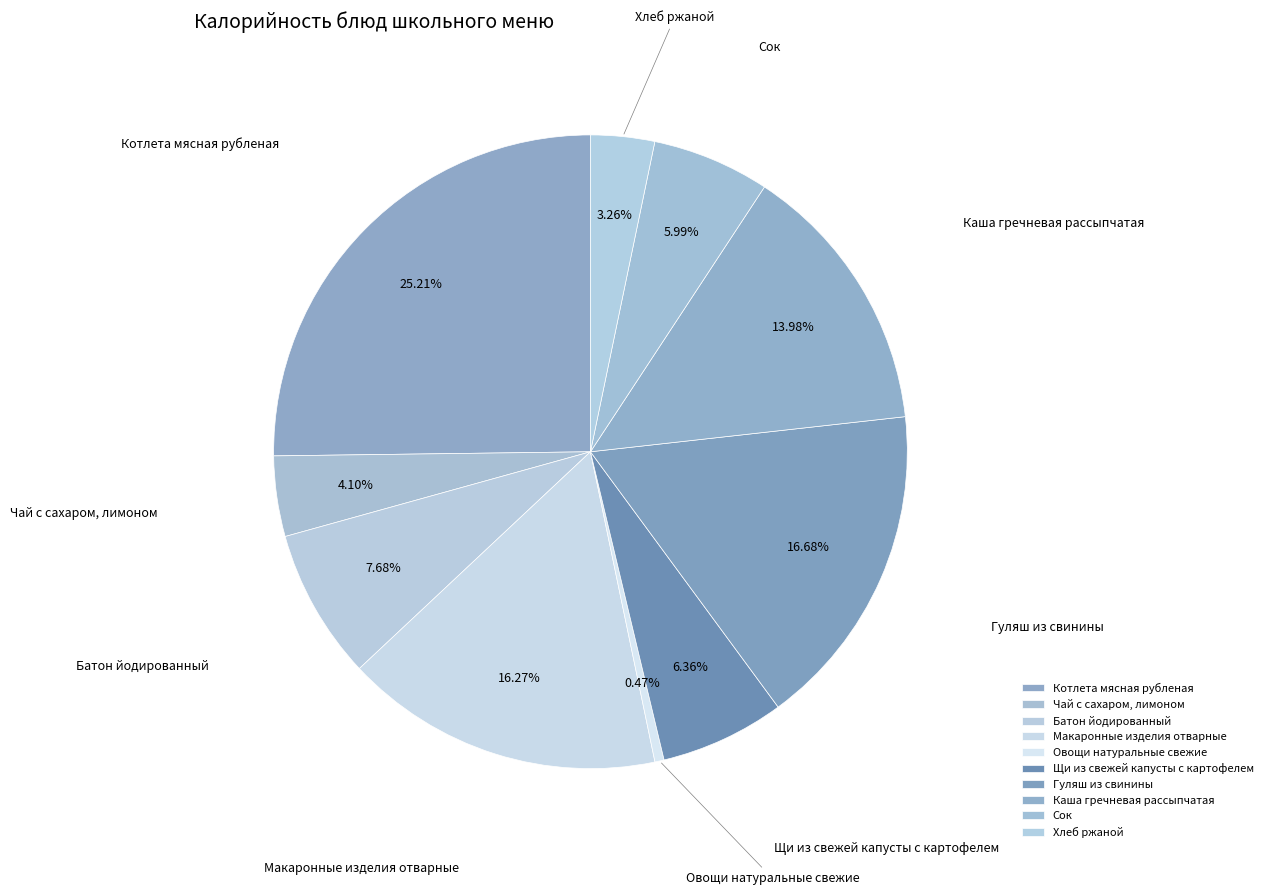

Between Сок and Овощи натуральные свежие, which is larger?

Сок